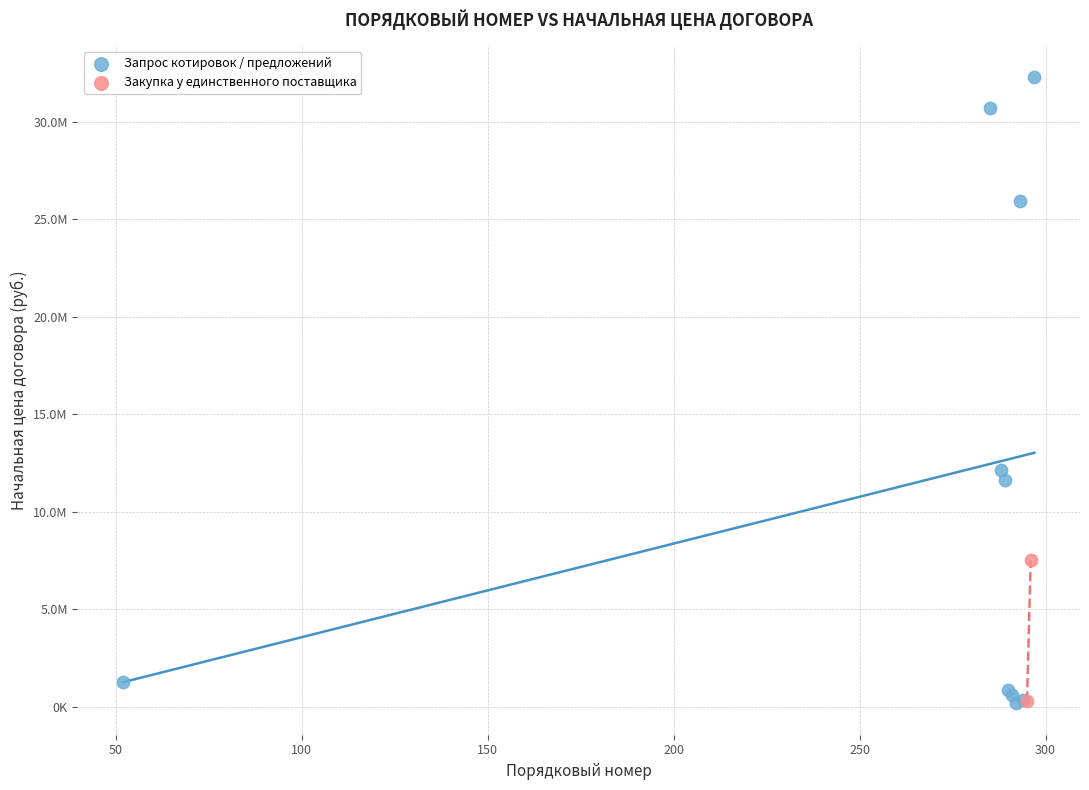

What are all the series names shown in the legend?

Запрос котировок / предложений, Закупка у единственного поставщика